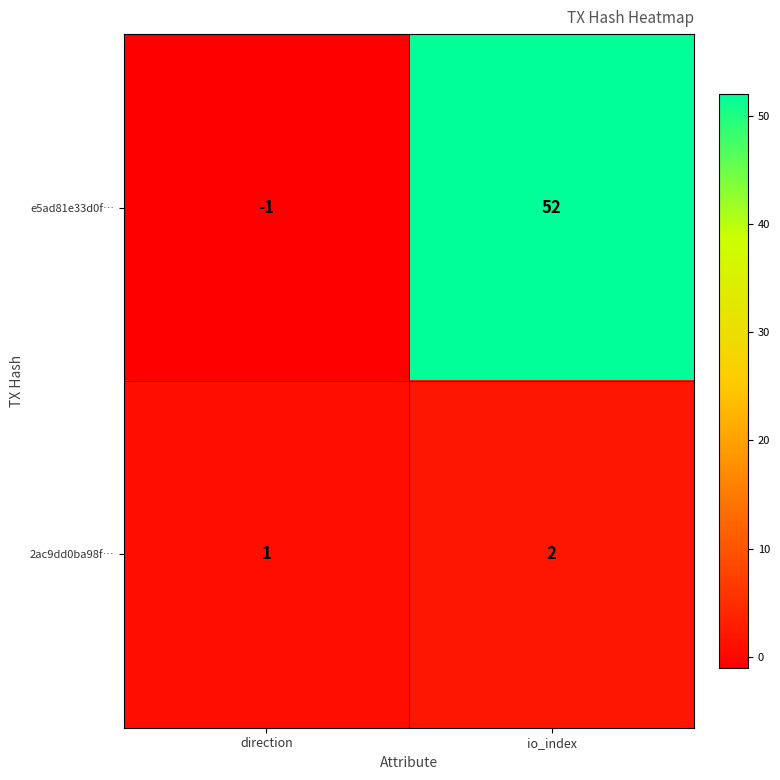

Reading left to right, extract all data points from this chart.

e5ad81e33d0f…: direction=-1	io_index=52
2ac9dd0ba98f…: direction=1	io_index=2